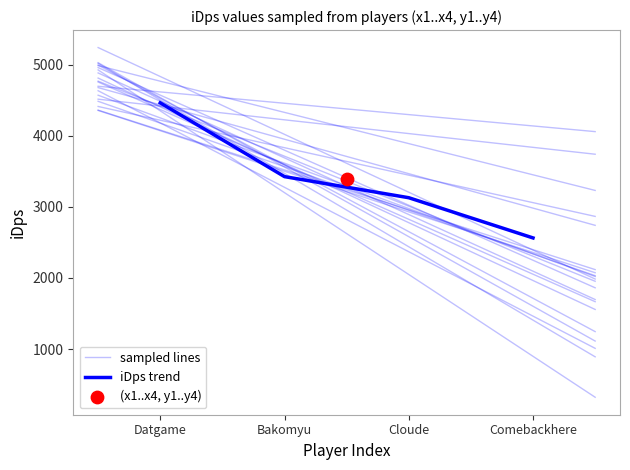

Which has a higher value, Datgame or Cloude?

Datgame